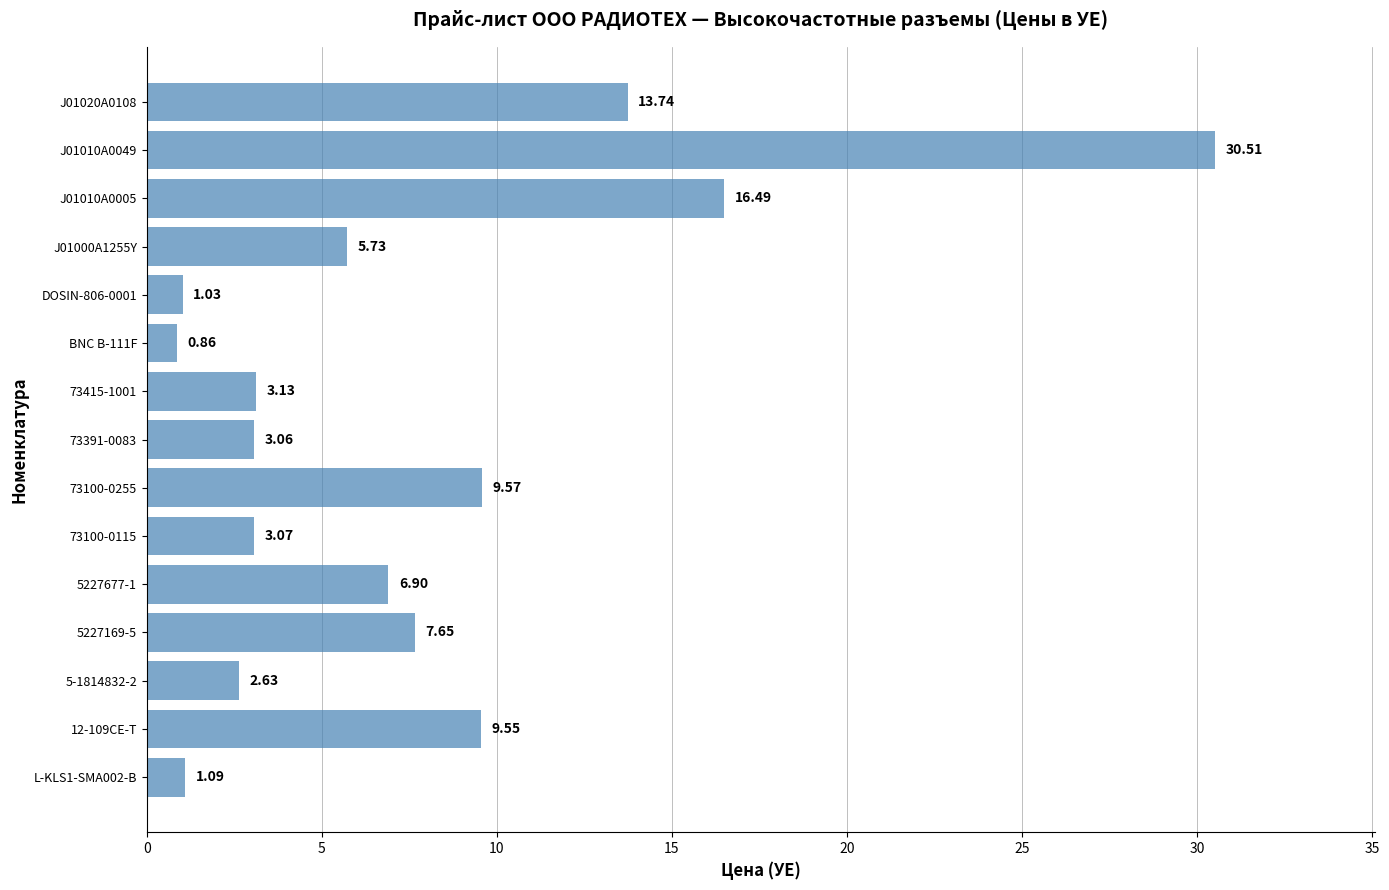

How many distinct data groups are displayed?

1